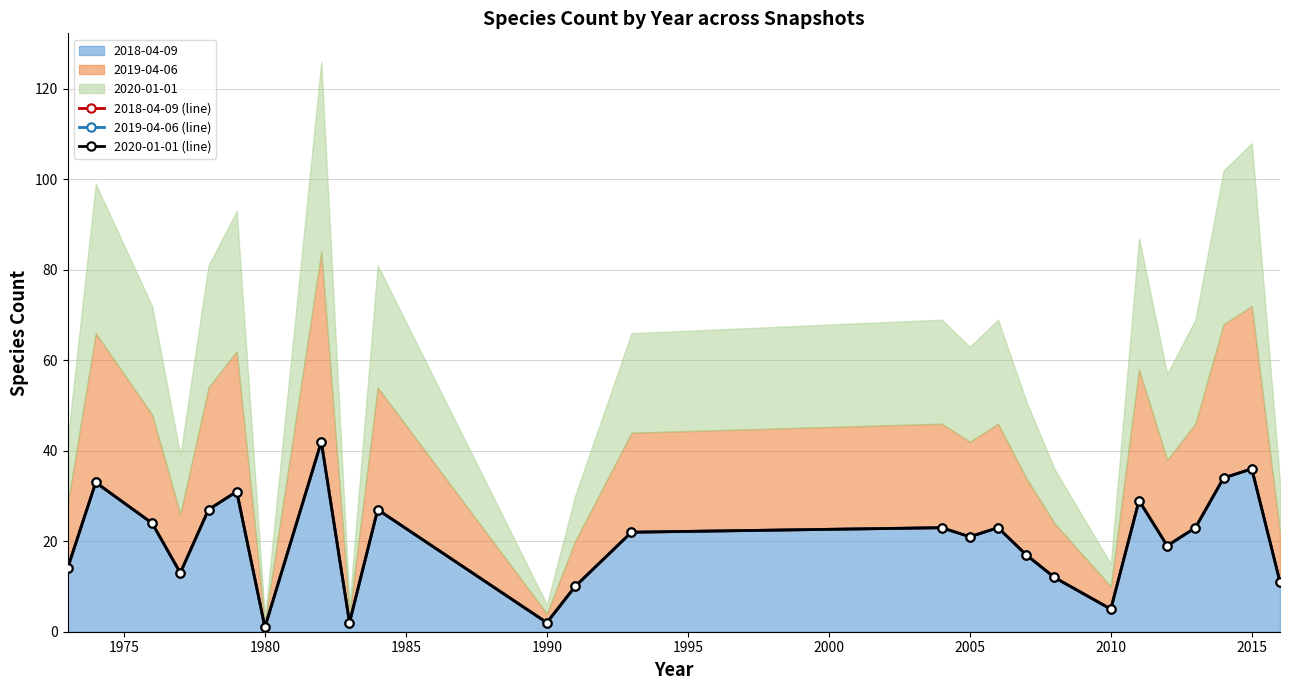

Is it true that 2018-04-09 equals 21 at 2005?

True